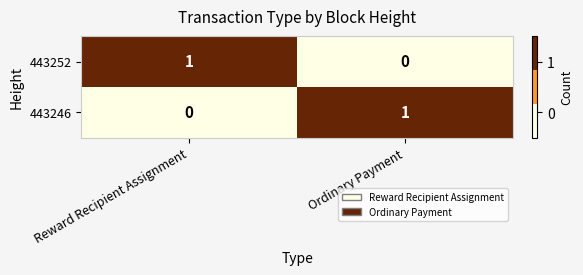

How many categories are shown in the chart?

2